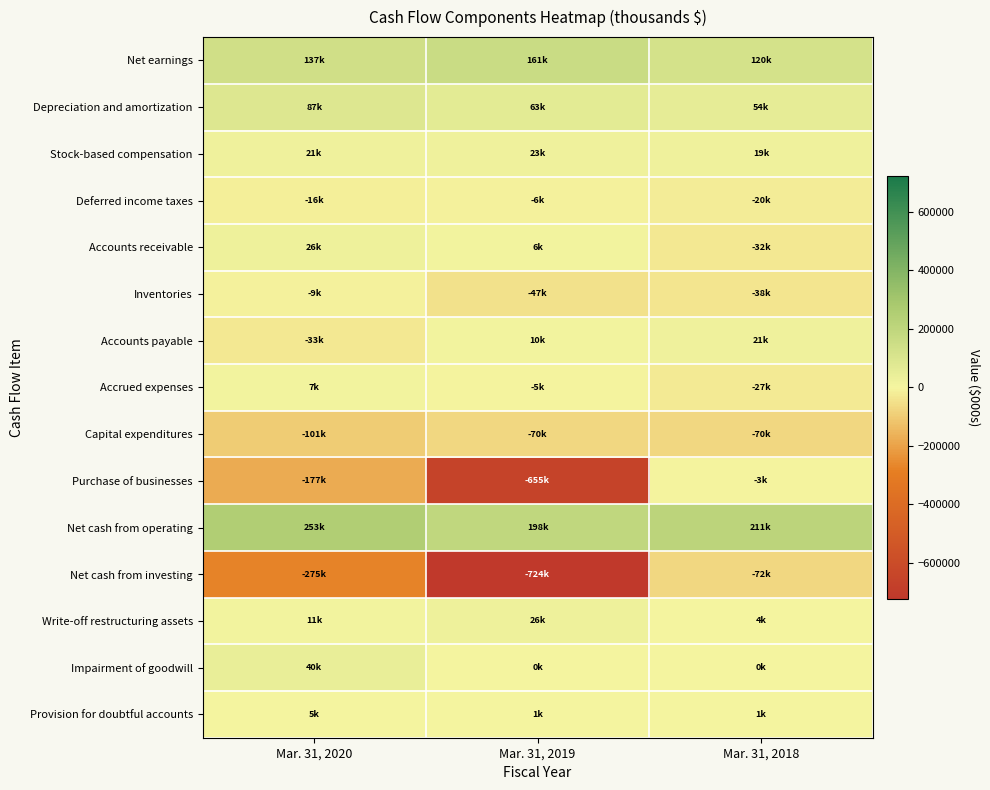

At how many categories does at least one series exceed 179486?

3